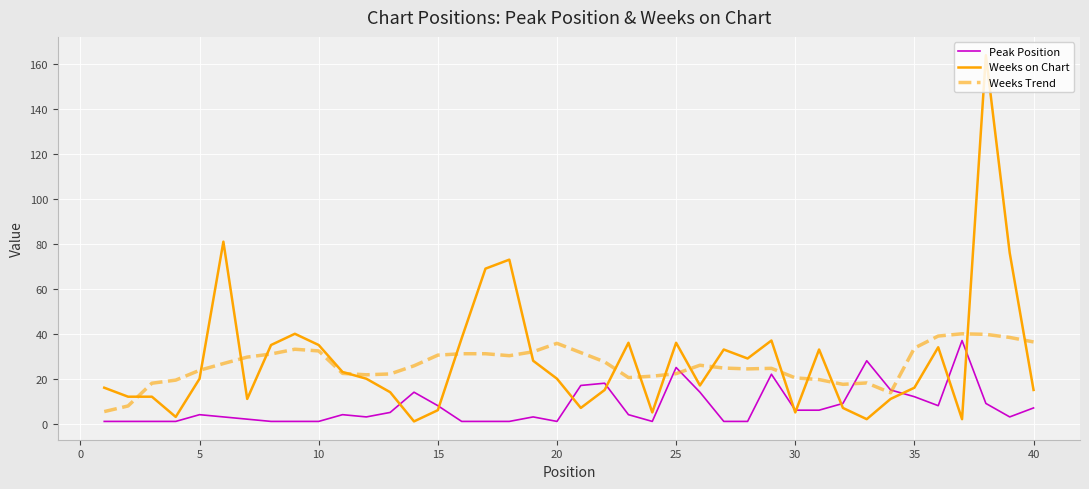

What is the lowest value of the Weeks Trend series?

5.4